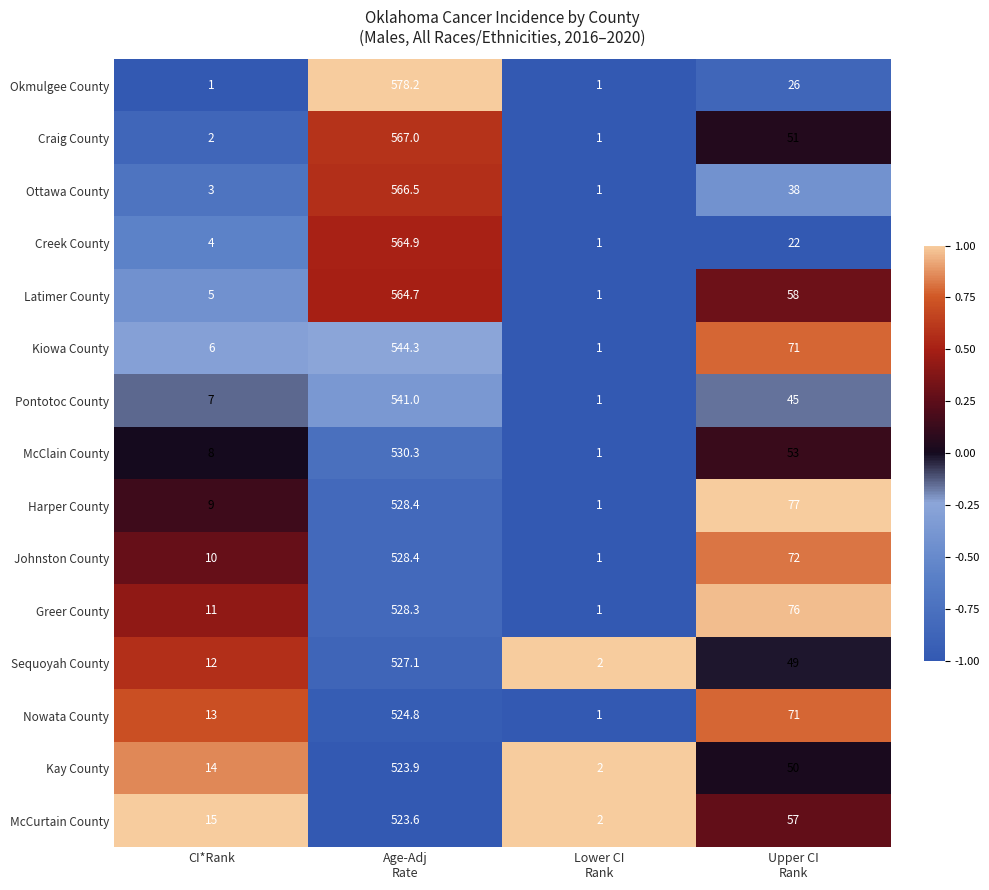

Which series has the largest range (max minus min)?

Okmulgee County